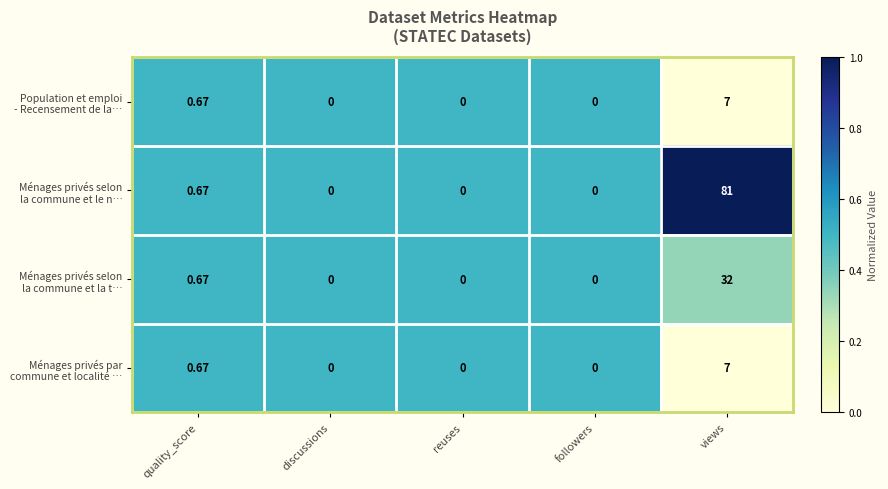

Which category has the highest value across all series?

views